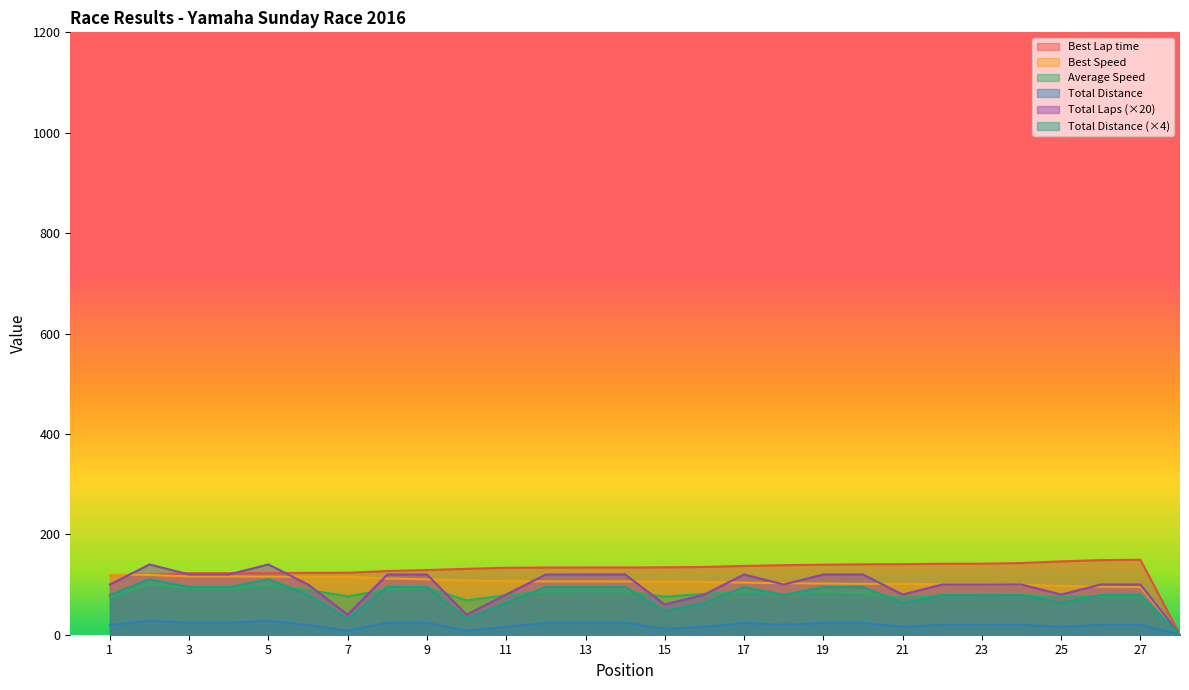

At which category is the sum across all series the highest?

2